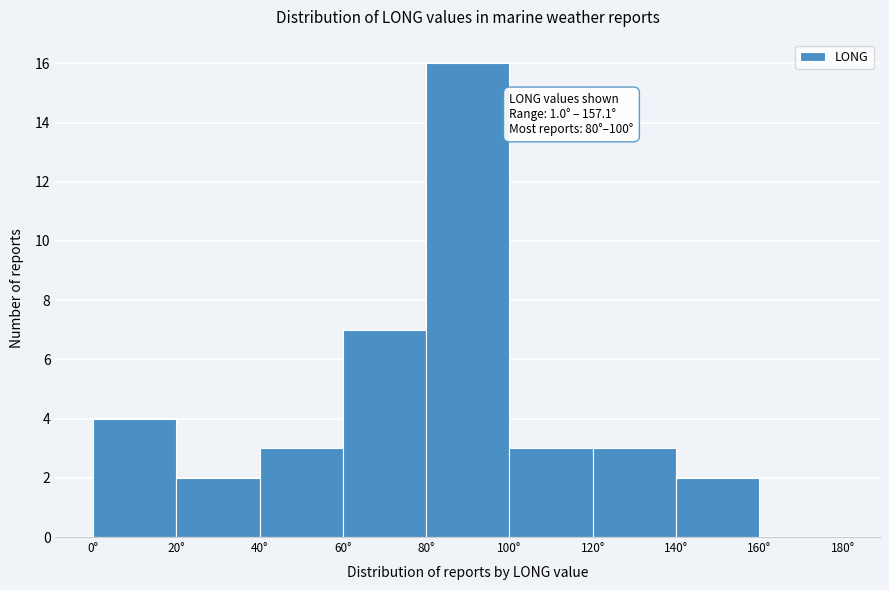

Which range on the x-axis has the tallest bar?

80 to 100